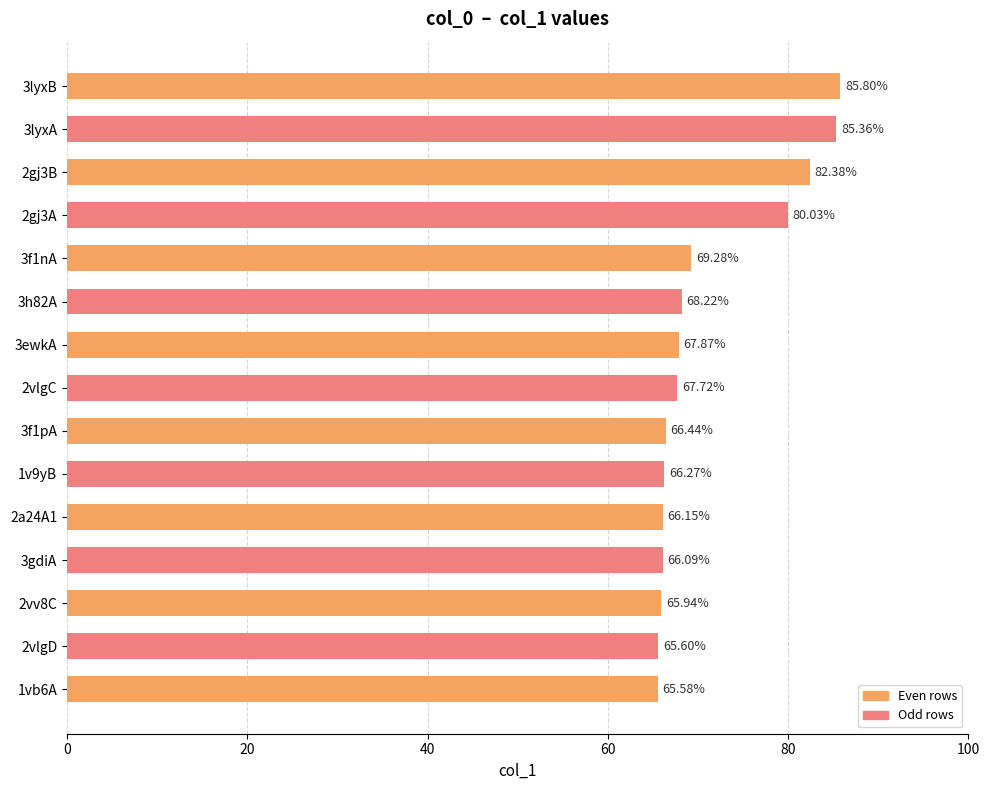

How many categories are shown in the chart?

15